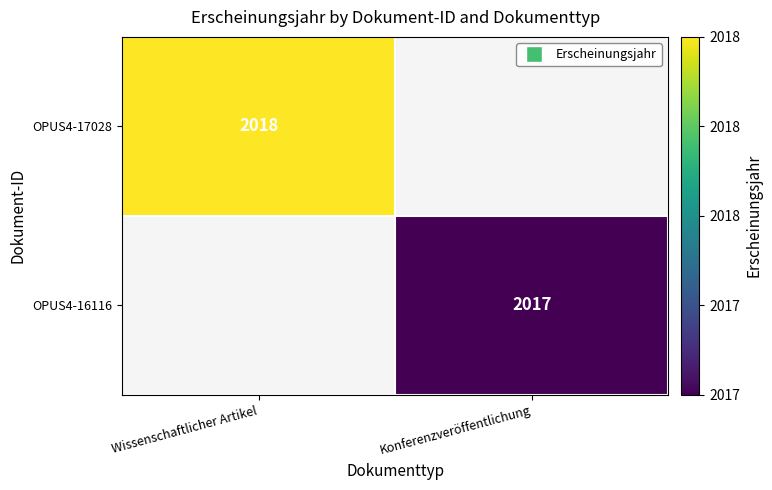

Count the number of categories in the chart.

2